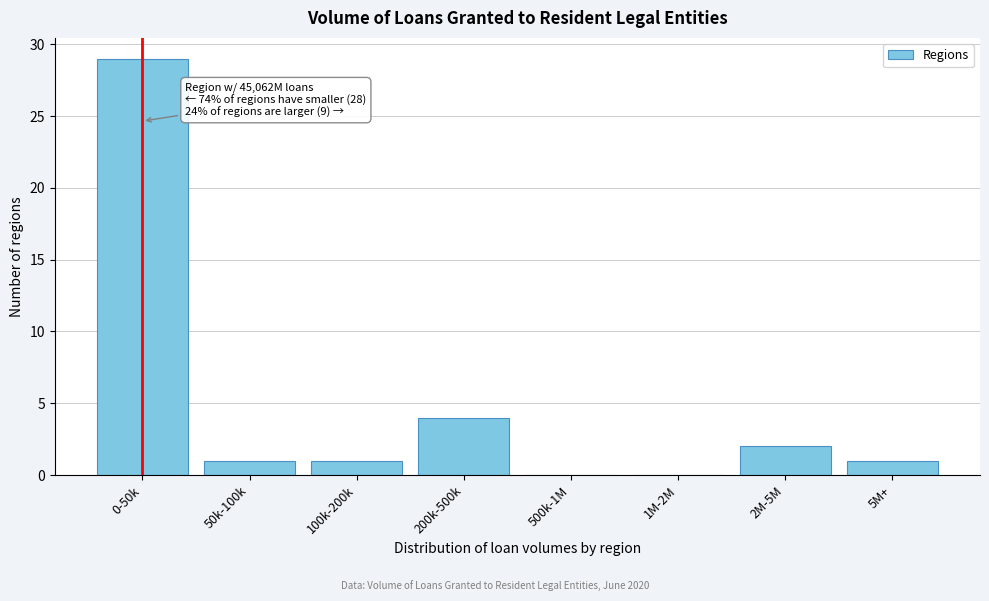

Reading left to right, list all the values displayed in this chart.

0-50k=29	50k-100k=1	100k-200k=1	200k-500k=4	500k-1M=0	1M-2M=0	2M-5M=2	5M+=1